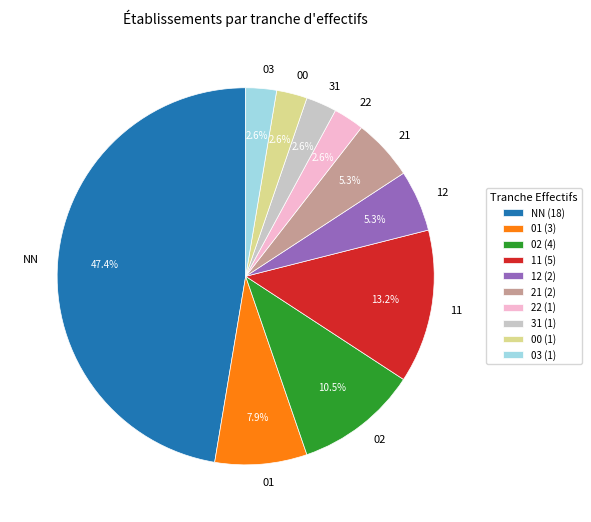

Combined, do 11 and 21 account for over 50%?

No